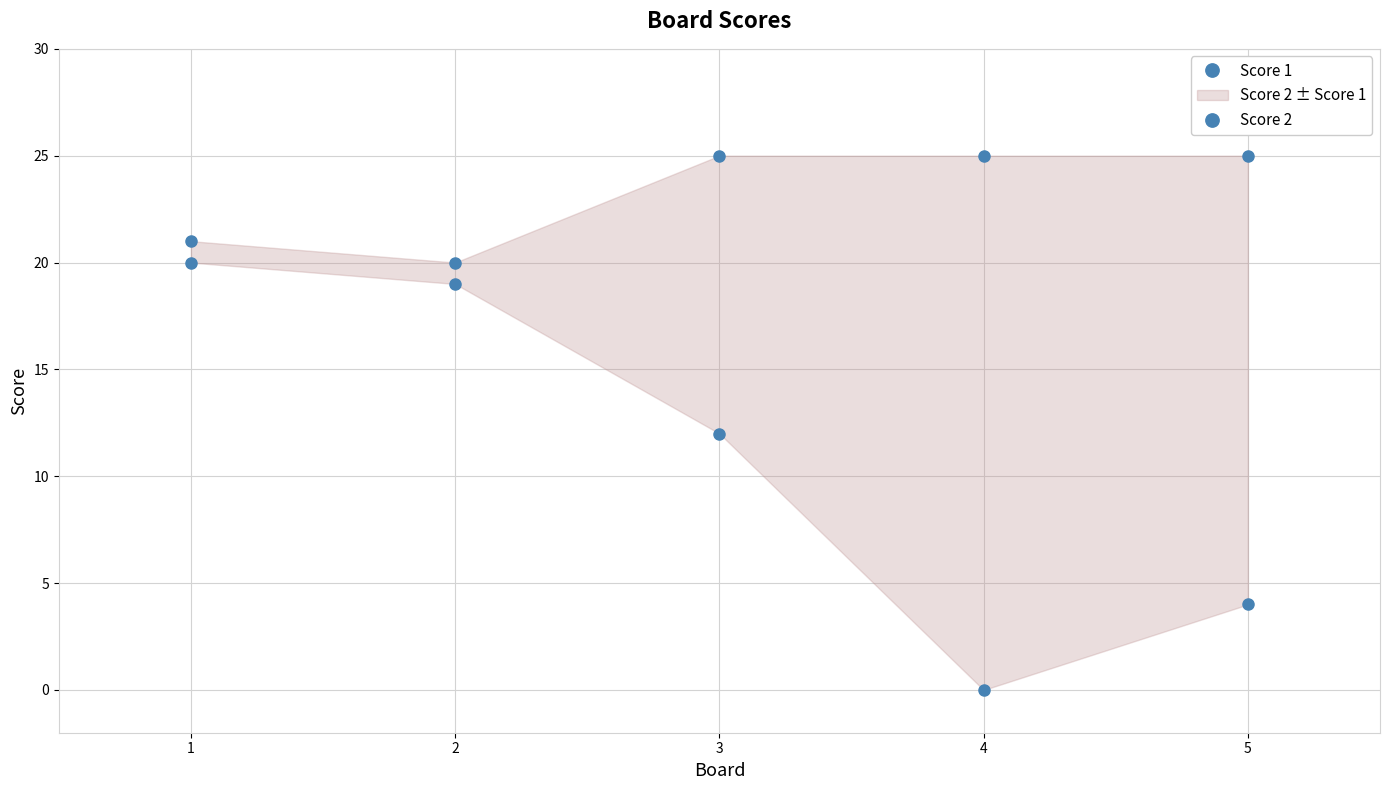

At which category does the chart reach its peak across all series?

3